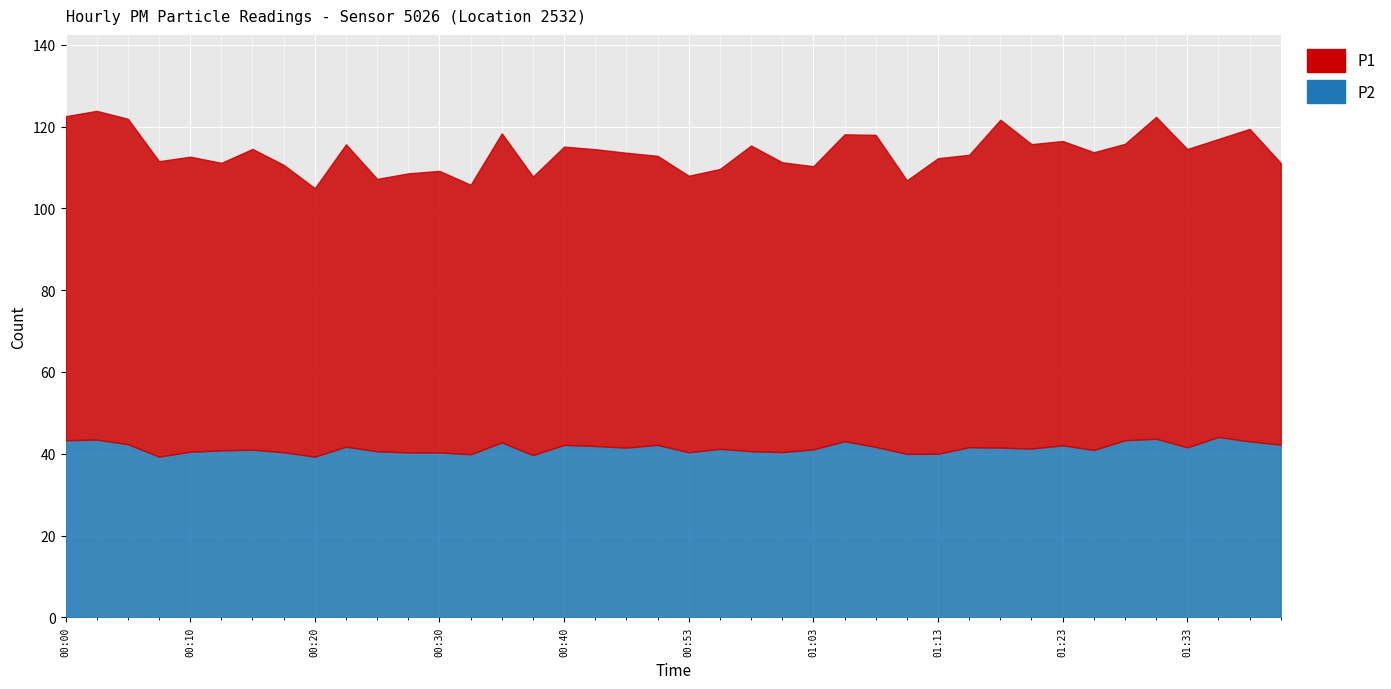

What is the highest value of the P2 series?

44.1